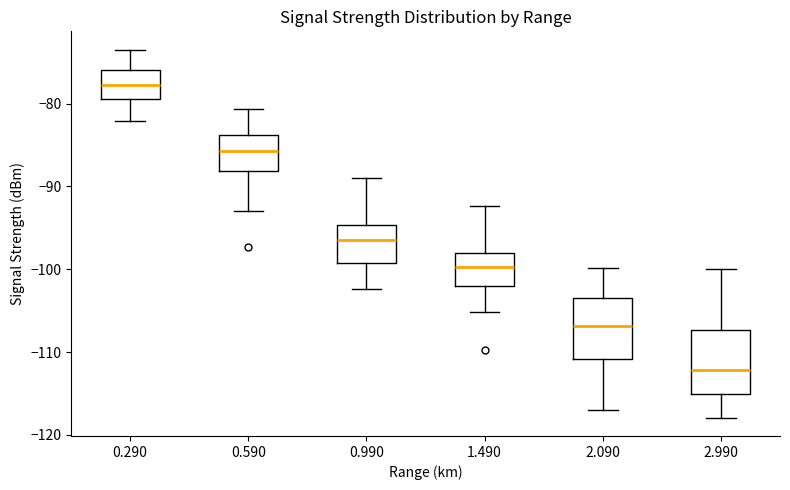

Which box has the highest median line?

0.290